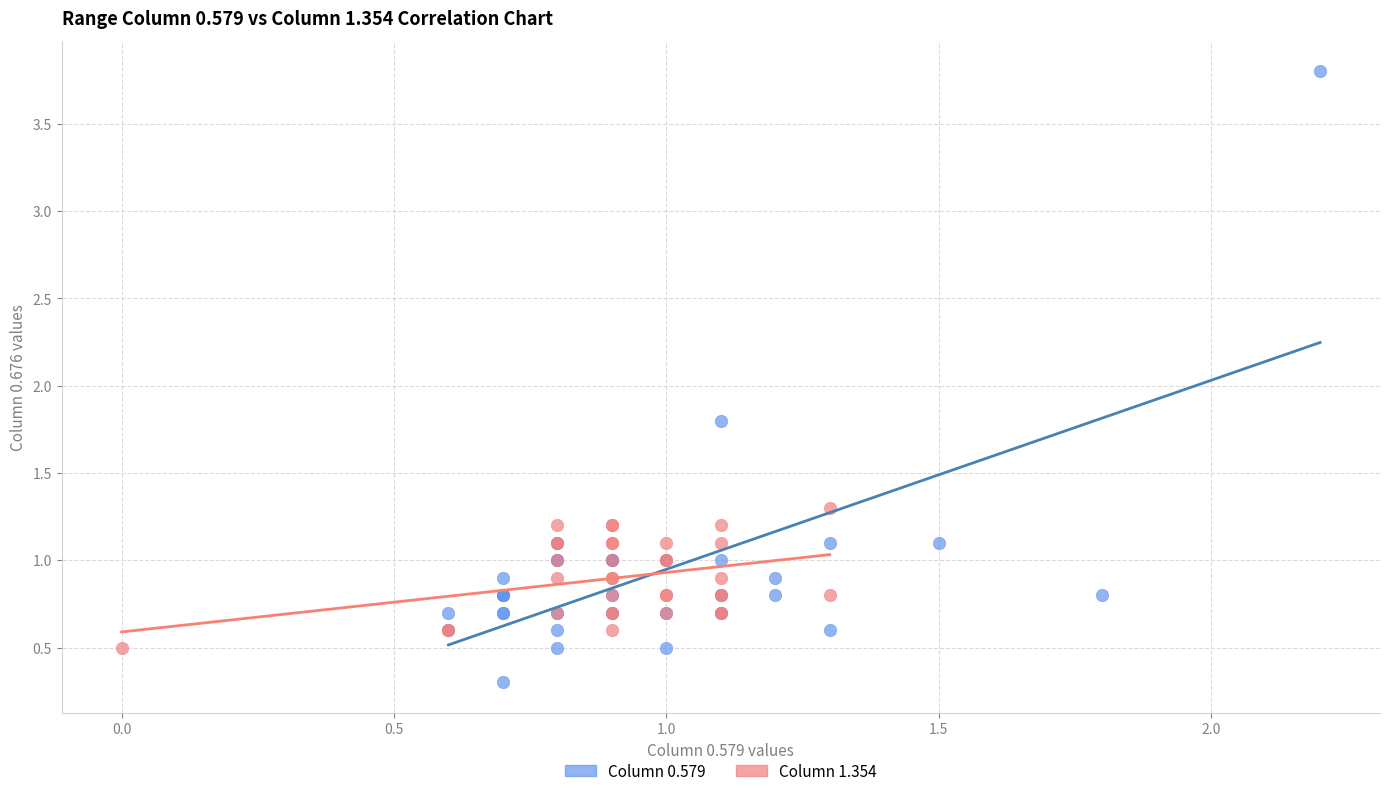

What are all the series names shown in the legend?

Column 0.579, Column 1.354